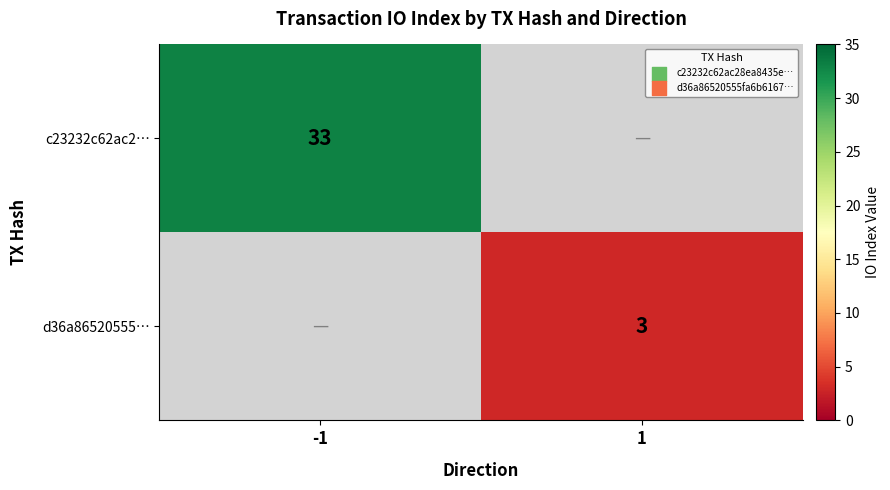

Is the value of c23232c62ac2… at -1 greater than the value of d36a86520555… at 1?

Yes